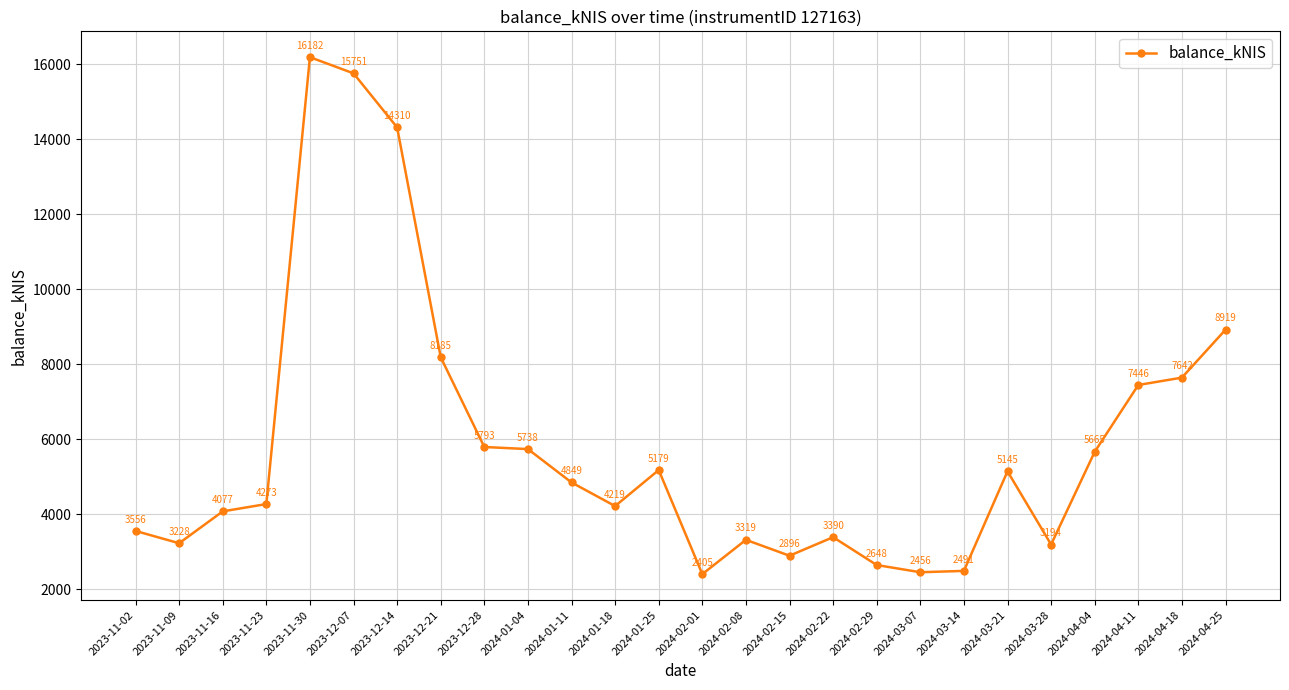

Rank the categories by value from lowest to highest.

2024-02-01, 2024-03-07, 2024-03-14, 2024-02-29, 2024-02-15, 2024-03-28, 2023-11-09, 2024-02-08, 2024-02-22, 2023-11-02, 2023-11-16, 2024-01-18, 2023-11-23, 2024-01-11, 2024-03-21, 2024-01-25, 2024-04-04, 2024-01-04, 2023-12-28, 2024-04-11, 2024-04-18, 2023-12-21, 2024-04-25, 2023-12-14, 2023-12-07, 2023-11-30